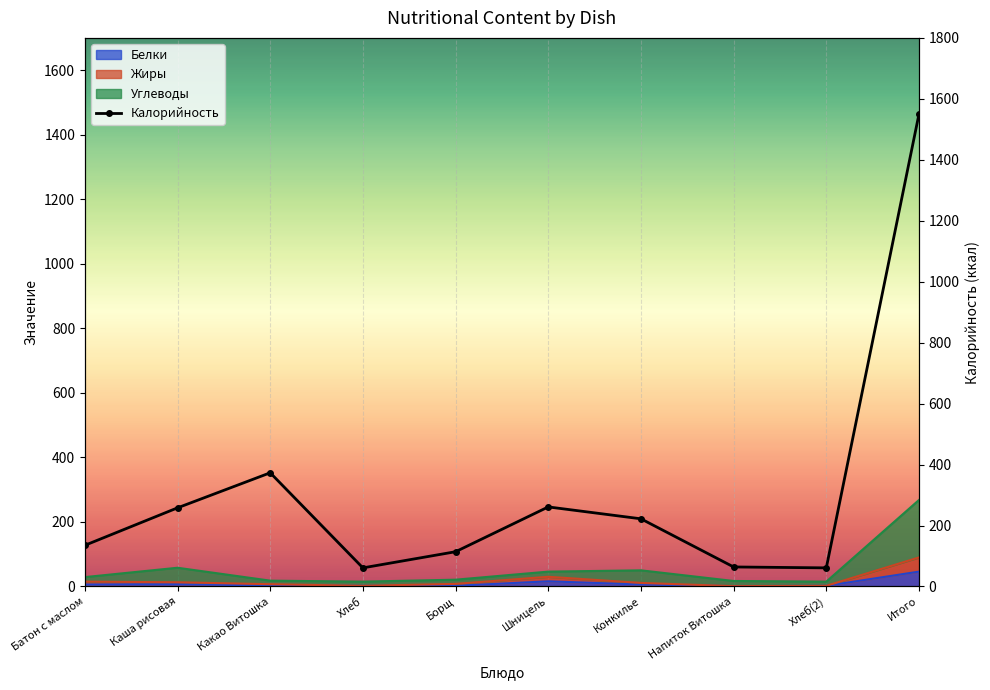

Is the value of Жиры at Хлеб(2) greater than the value of Белки at Хлеб?

No